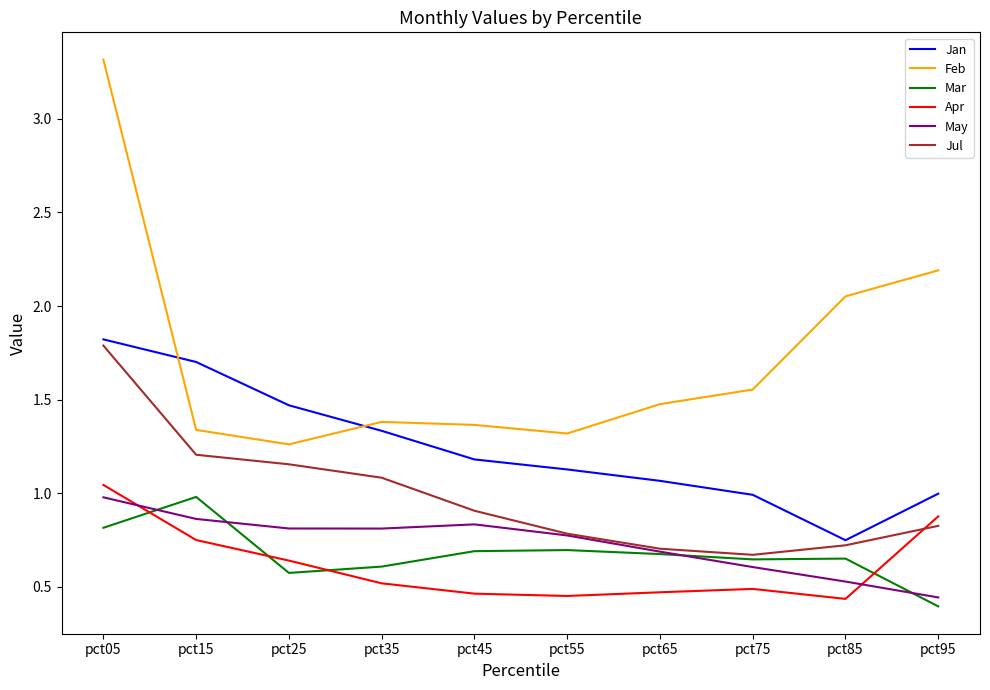

Is it true that Jan equals 1.6 at pct75?

False